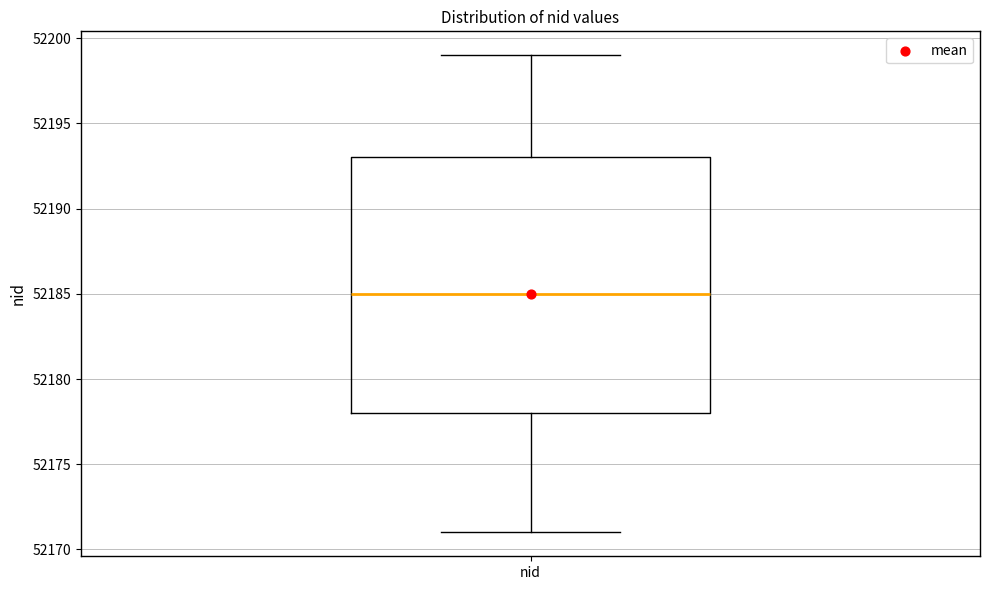

Where does the median line of the box for nid sit on the y-axis? The values are not printed on the chart, so give them approximately, as read against the axis.

52185